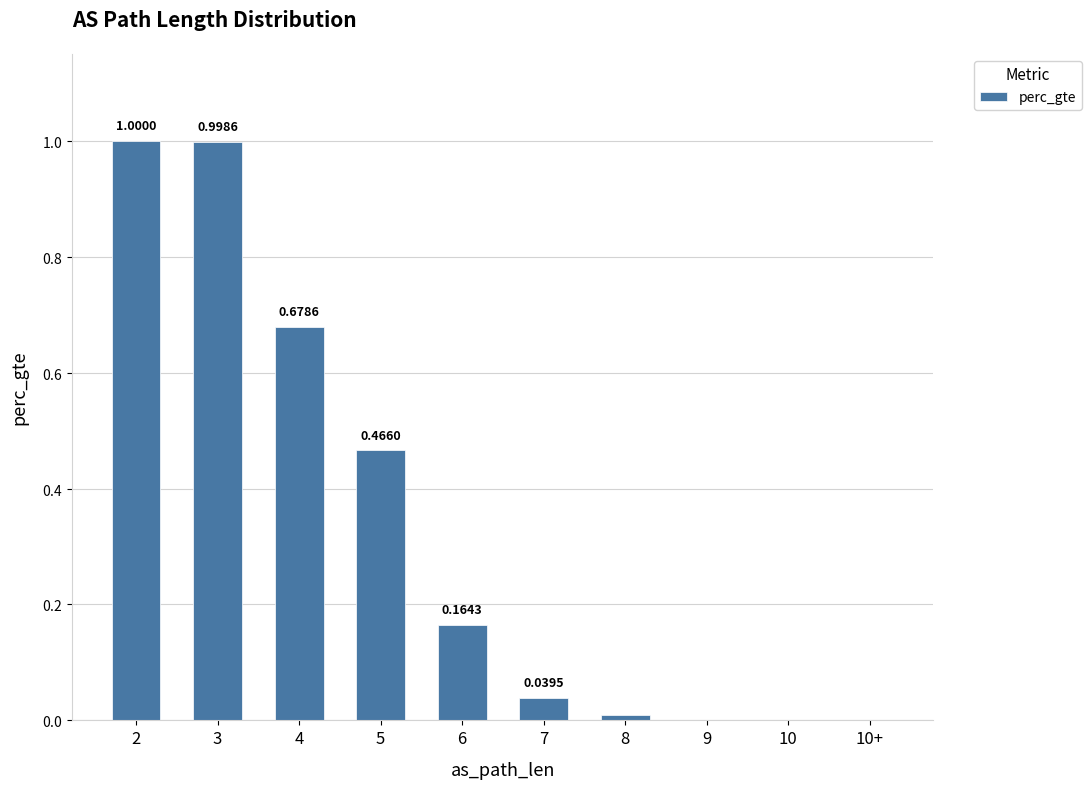

Which category has the highest value across all series?

2